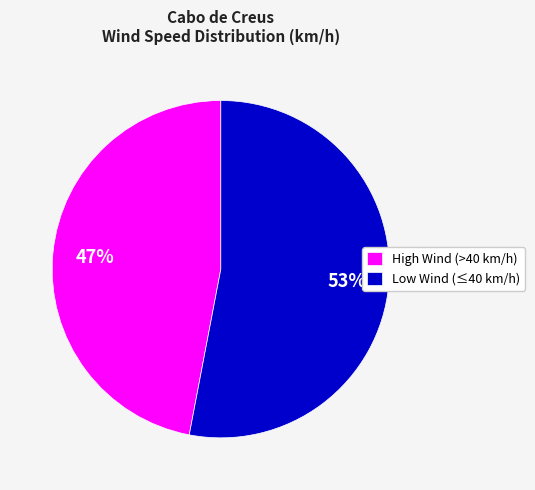

To the nearest percent, what is the average slice percentage?

50%